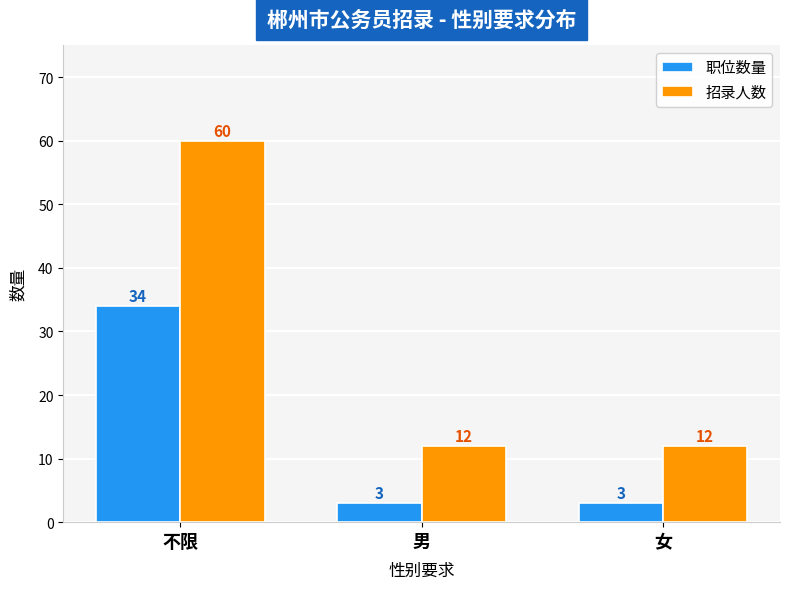

How many 招录人数 values are between 12 and 60?

3